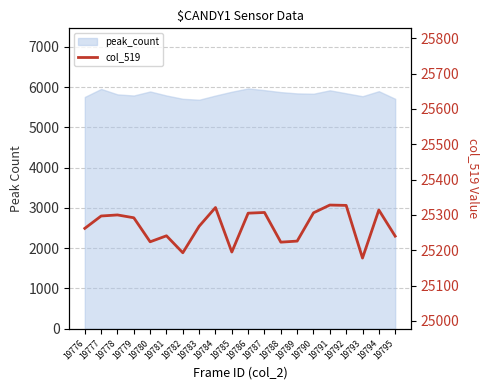

True or false: the data shows 42839 at 19781.

False